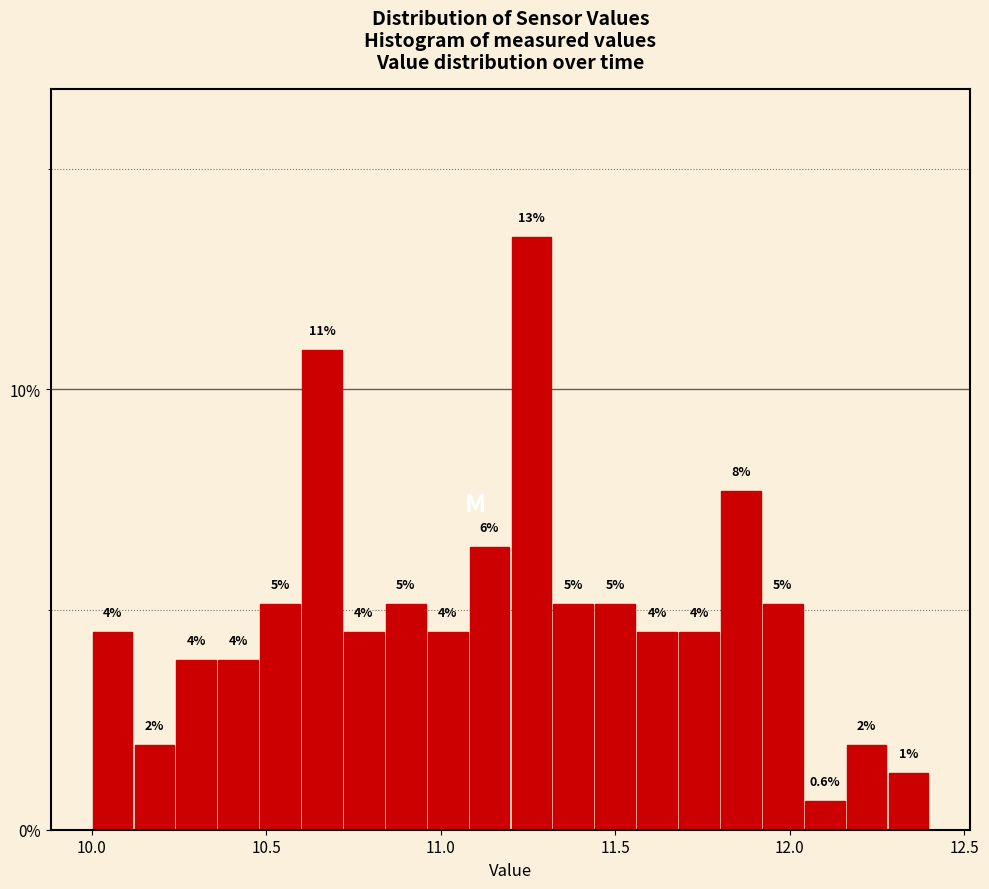

Read against the x-axis, roughly where is the centre of the tallest bar?

11.25